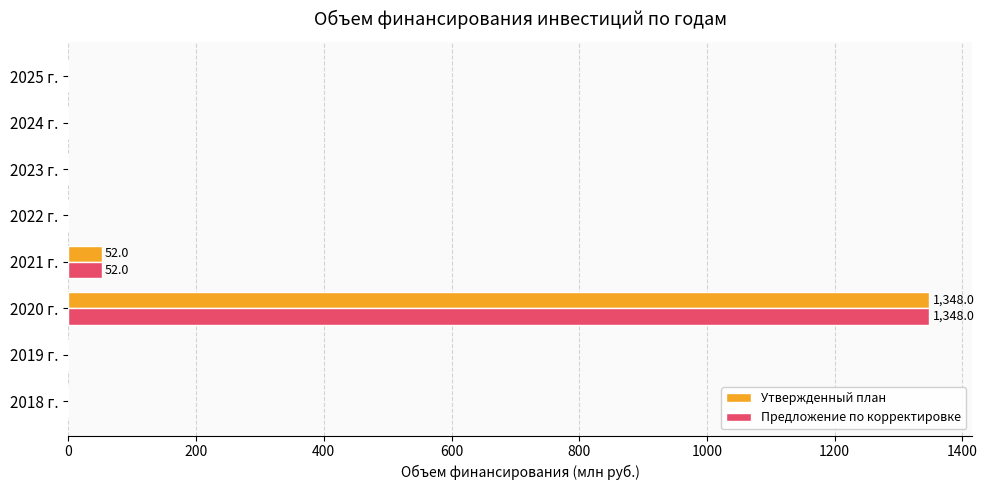

Is it true that Утвержденный план equals 0.0 at 2018 г.?

True